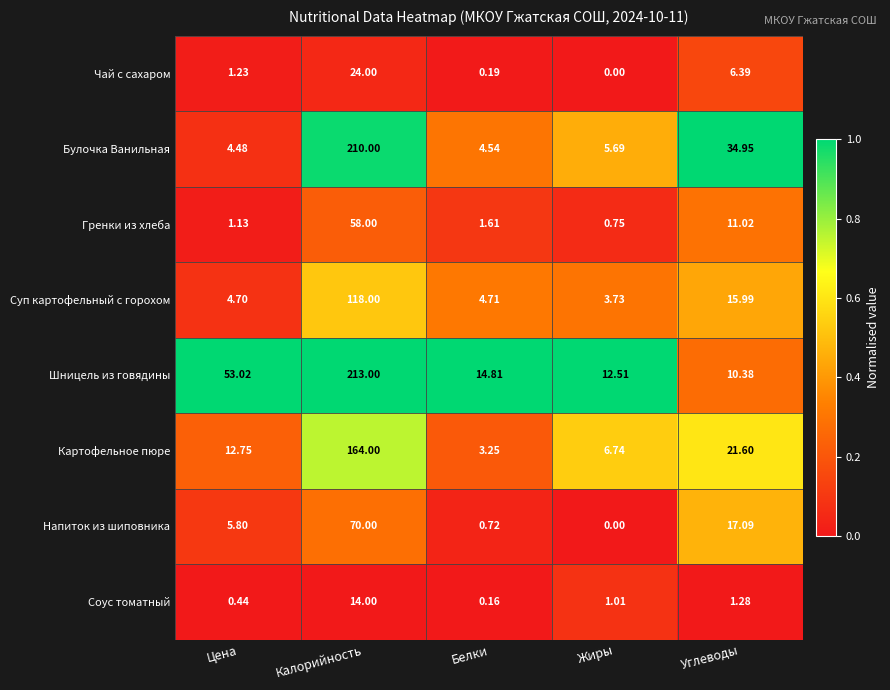

Where does the Напиток из шиповника series first go above 5?

Цена